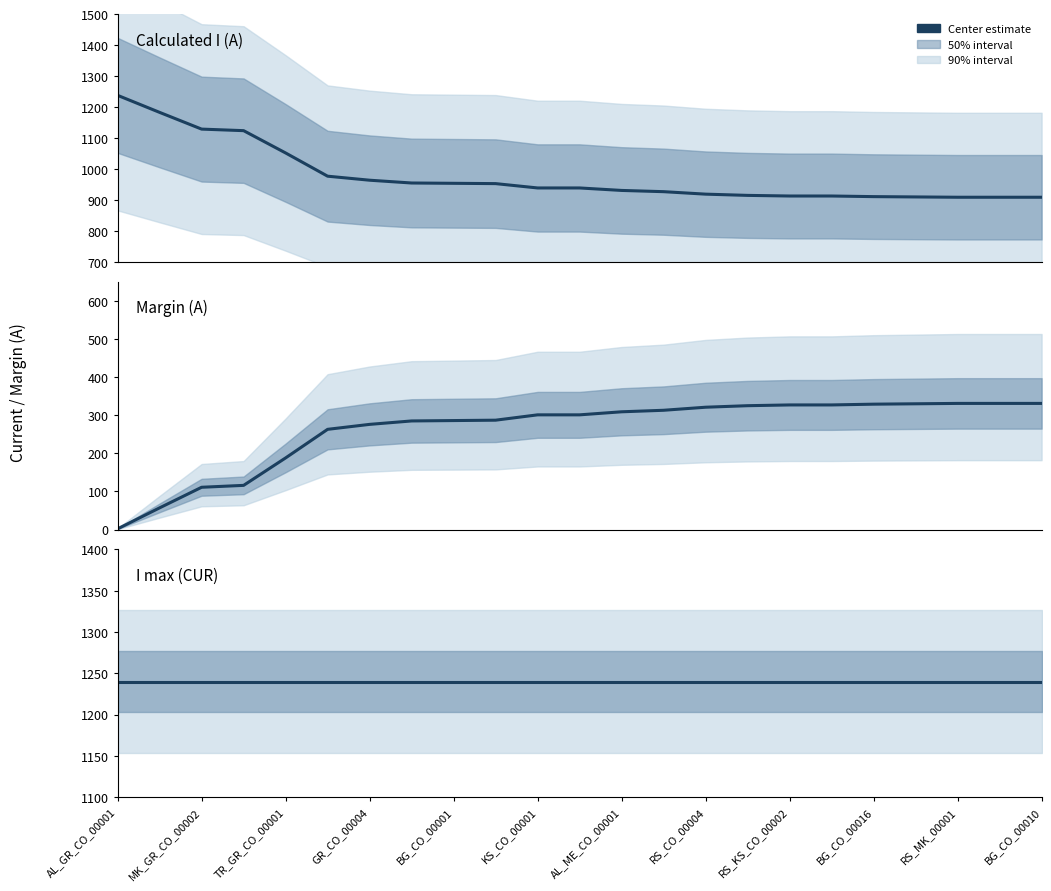

Is the value of I max (CUR) at GR_CO_00004 greater than the value of Margin (A) at 20?

Yes